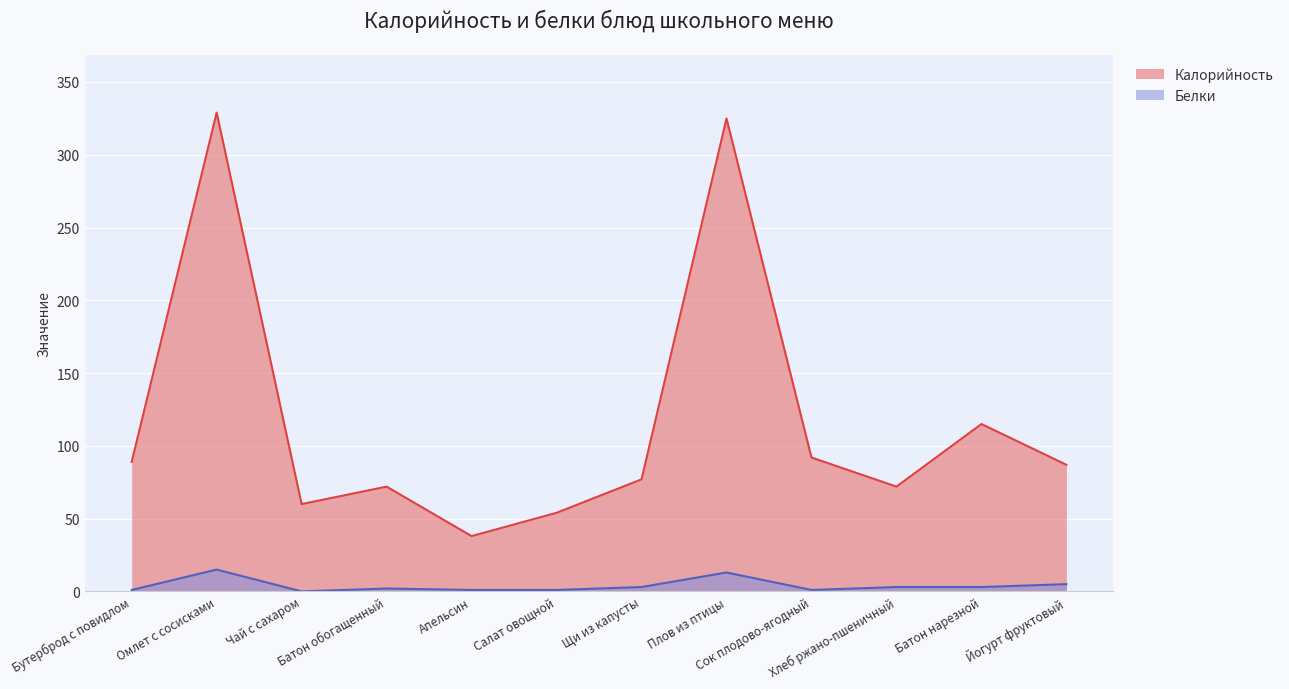

Rank the categories by Калорийность value from highest to lowest.

Омлет с сосисками, Плов из птицы, Батон нарезной, Сок плодово-ягодный, Бутерброд с повидлом, Йогурт фруктовый, Щи из капусты, Батон обогащенный, Хлеб ржано-пшеничный, Чай с сахаром, Салат овощной, Апельсин